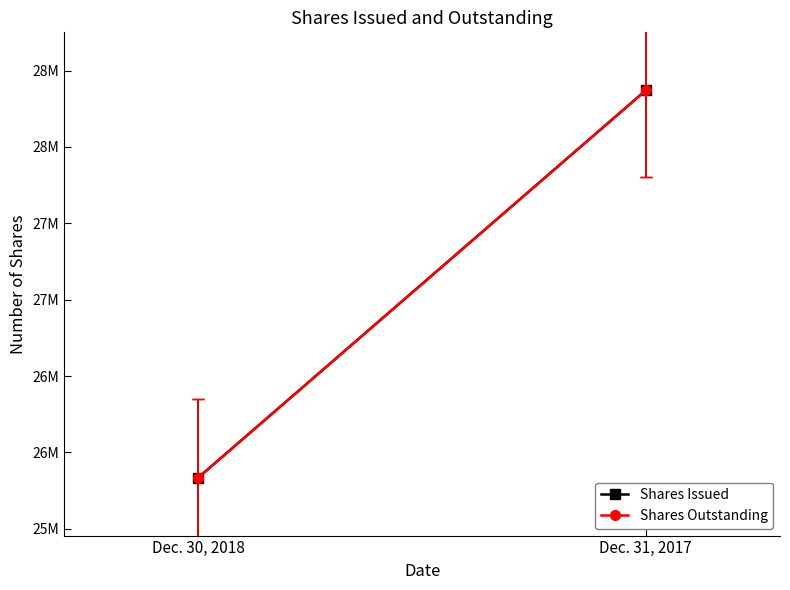

The value of Shares Issued at Dec. 30, 2018 is 42496307. True or false?

False